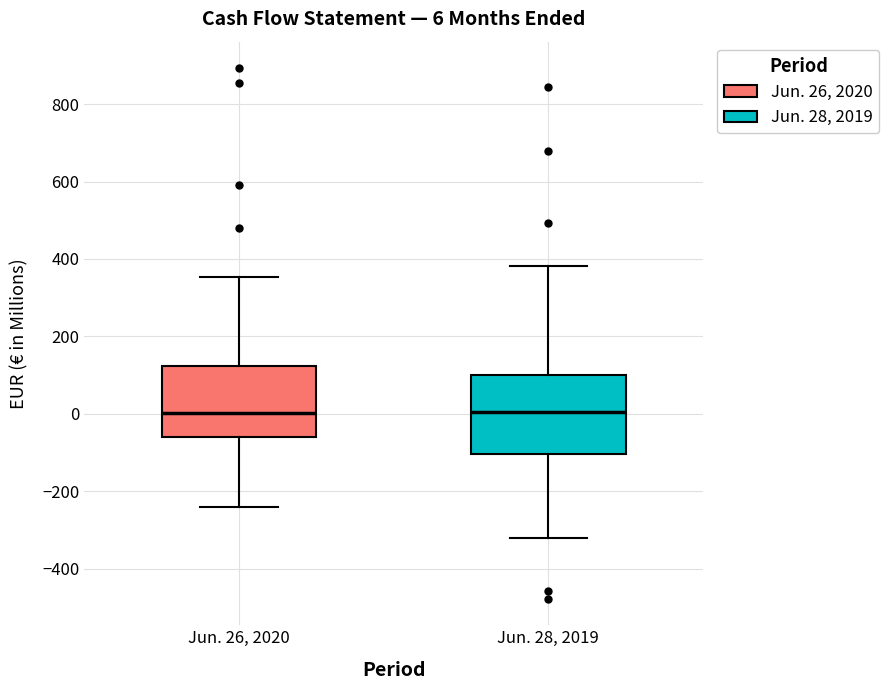

Which box is the tallest, from its lower edge to its upper edge?

Jun. 28, 2019